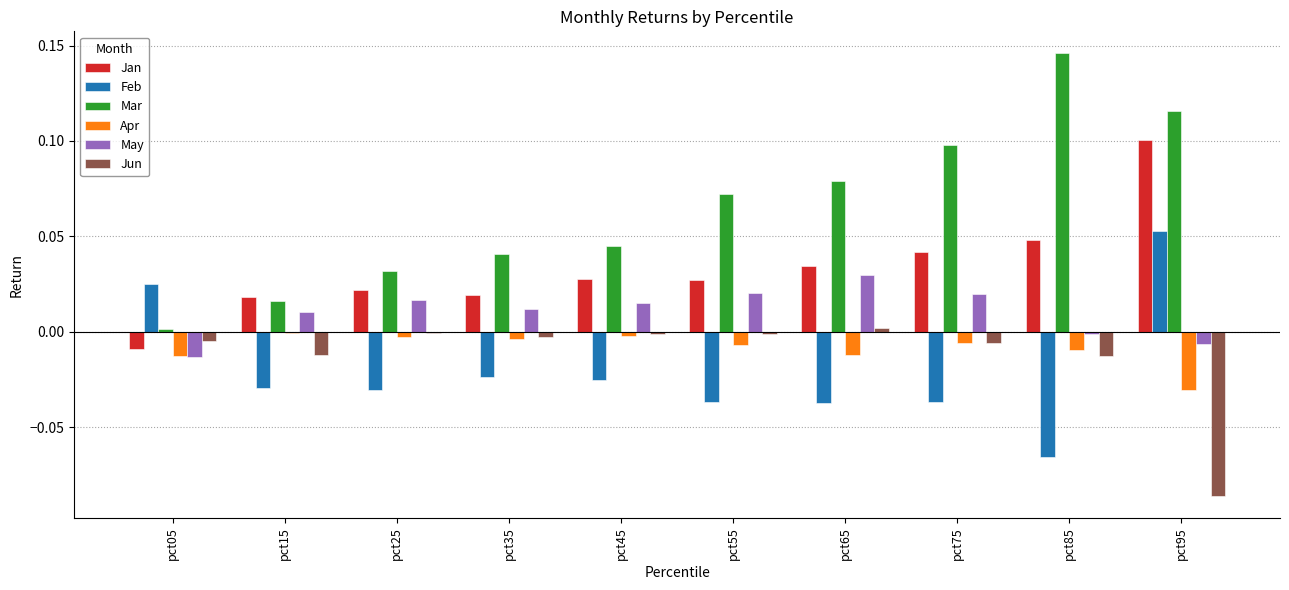

At which category is the sum across all series the highest?

pct95